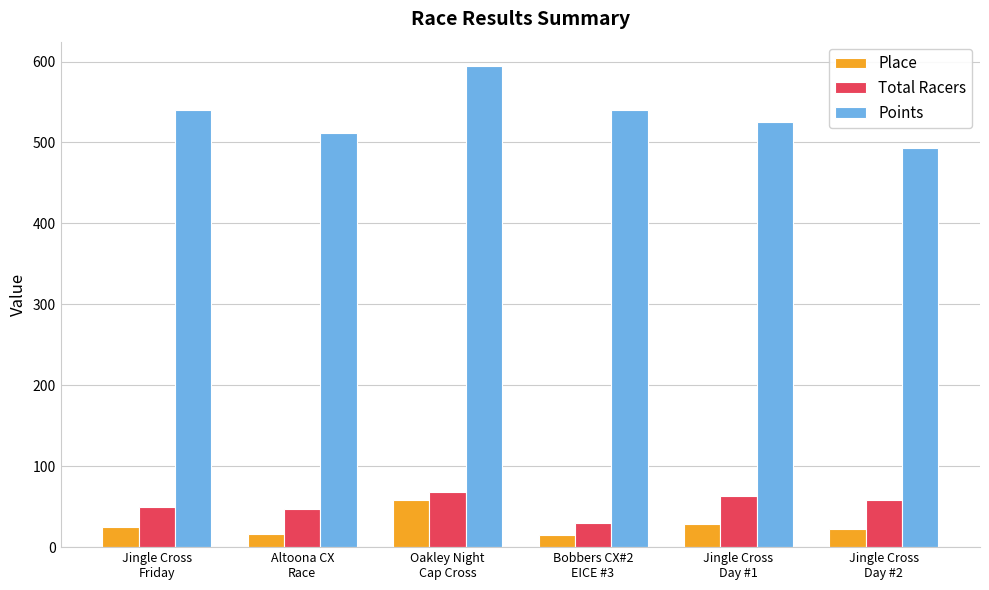

What is the maximum value shown in the chart?

594.8